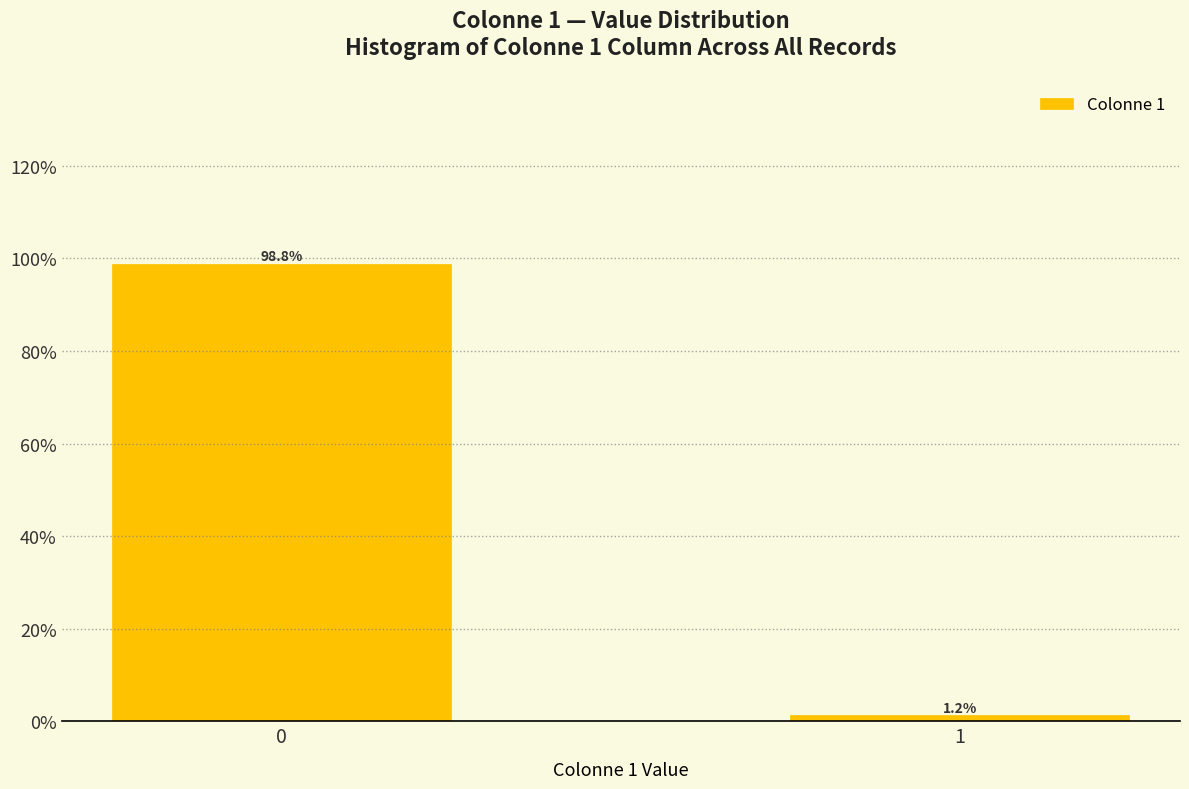

What is the sum of the values at 0 and 1?

100.0